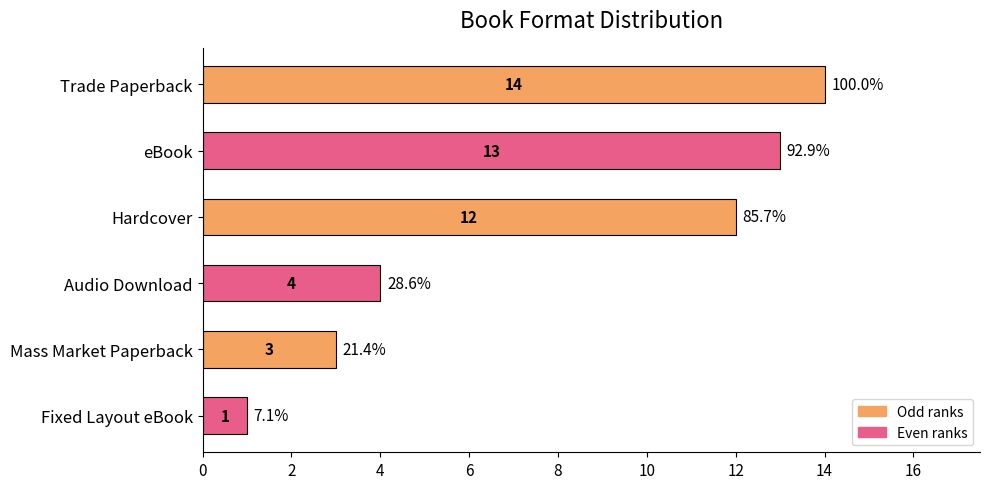

Does the chart contain any negative values?

No